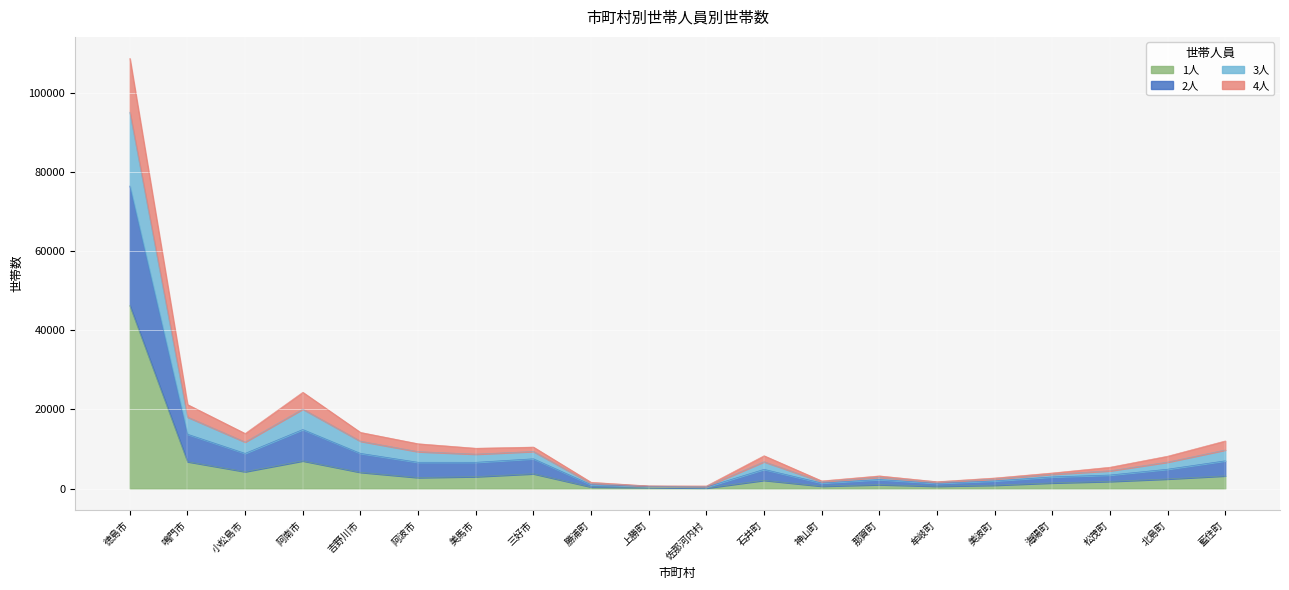

What is the label of the 13th point from the right?

三好市